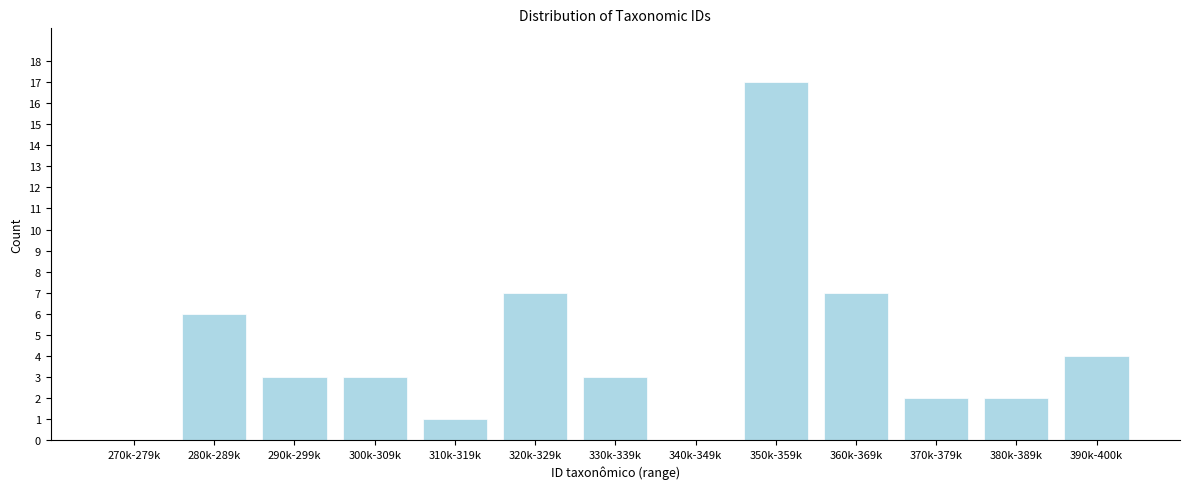

Reading right to left, transcribe all the data shown in this chart.

390k-400k=4	380k-389k=2	370k-379k=2	360k-369k=7	350k-359k=17	340k-349k=0	330k-339k=3	320k-329k=7	310k-319k=1	300k-309k=3	290k-299k=3	280k-289k=6	270k-279k=0